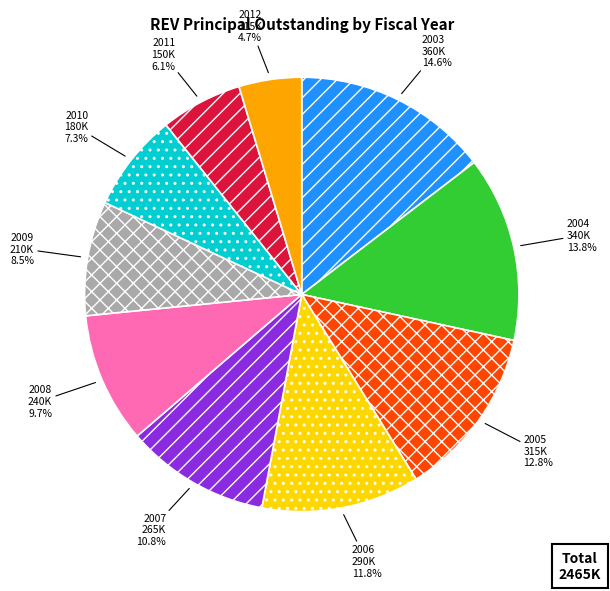

True or false: 2011 accounts for 16% of the total.

False